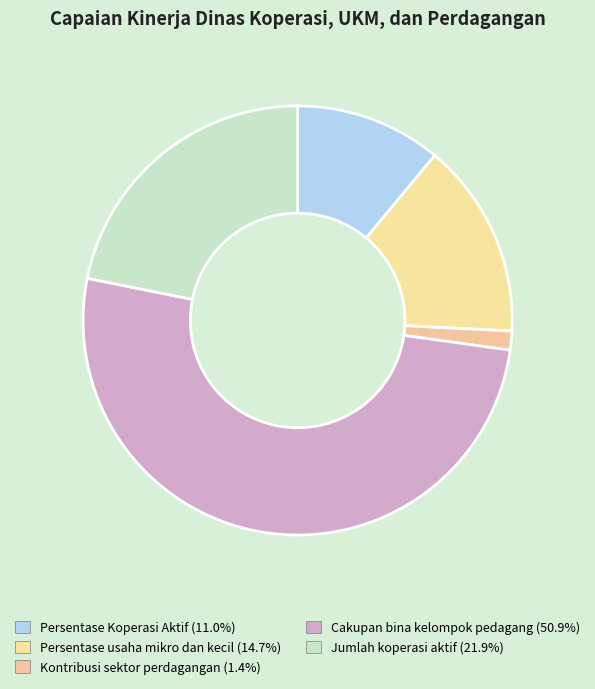

Is it true that Persentase Koperasi Aktif is 20% of the pie?

False